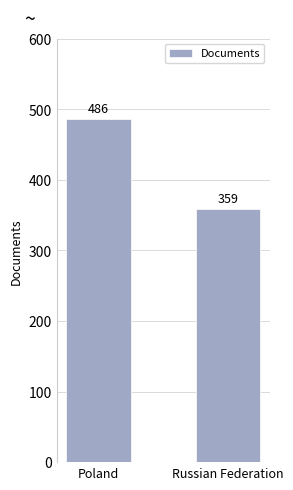

What is the difference between the values at Russian Federation and Poland?

127